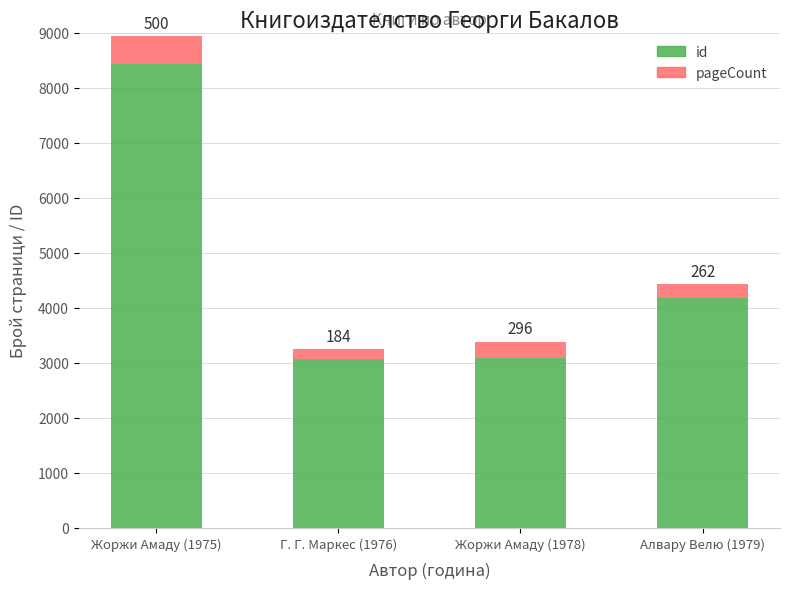

The id series shows 8437 at Жоржи Амаду (1975). True or false?

True